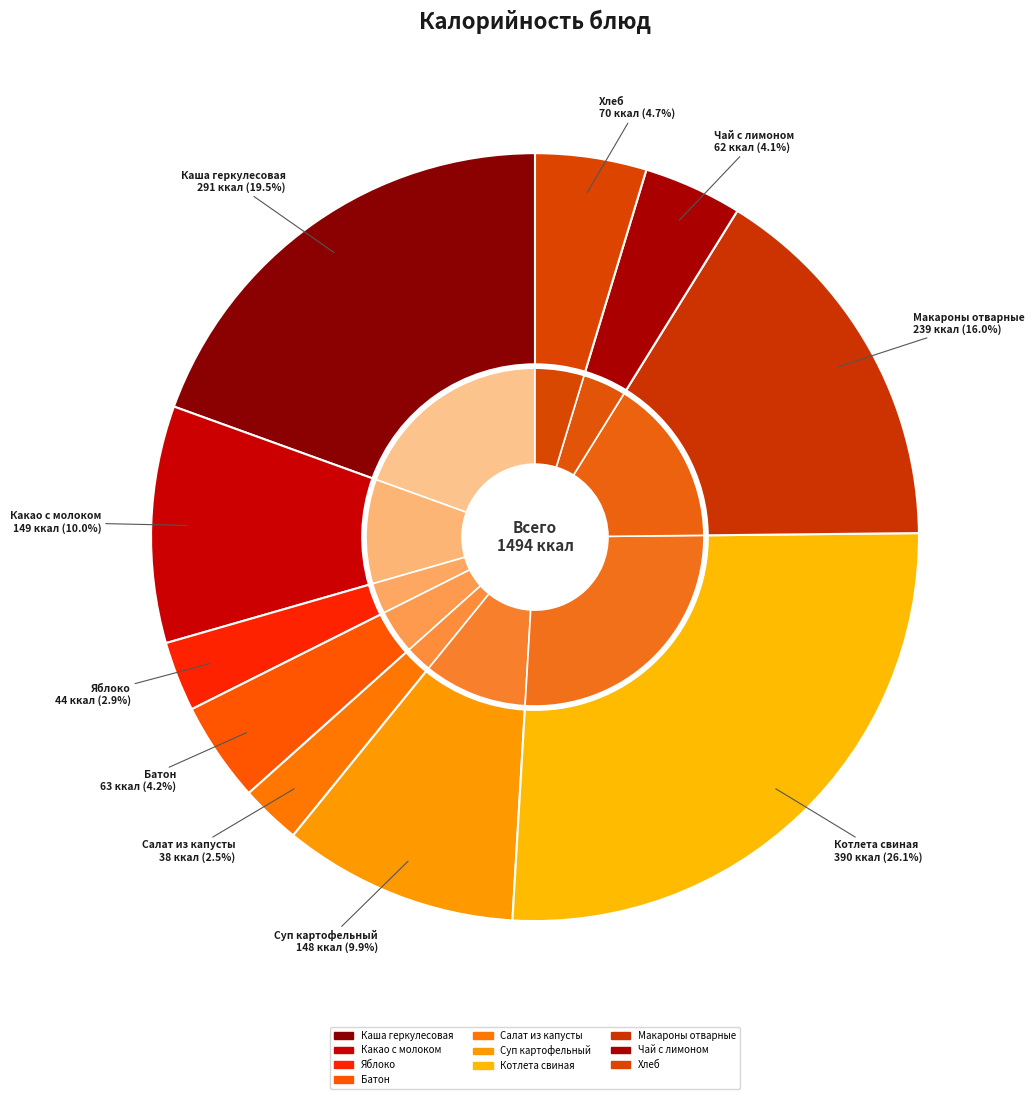

To the nearest percent, what portion does Макароны отварные represent?

16%